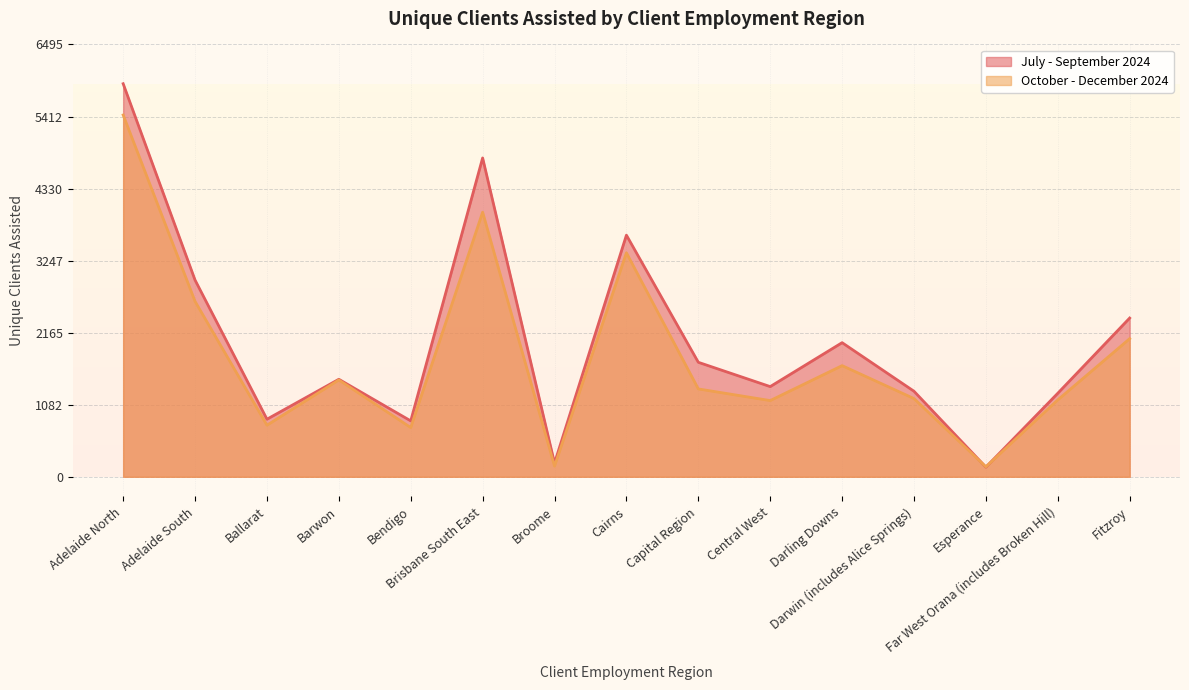

List the series in order of their overall mean, highest first.

July - September 2024, October - December 2024